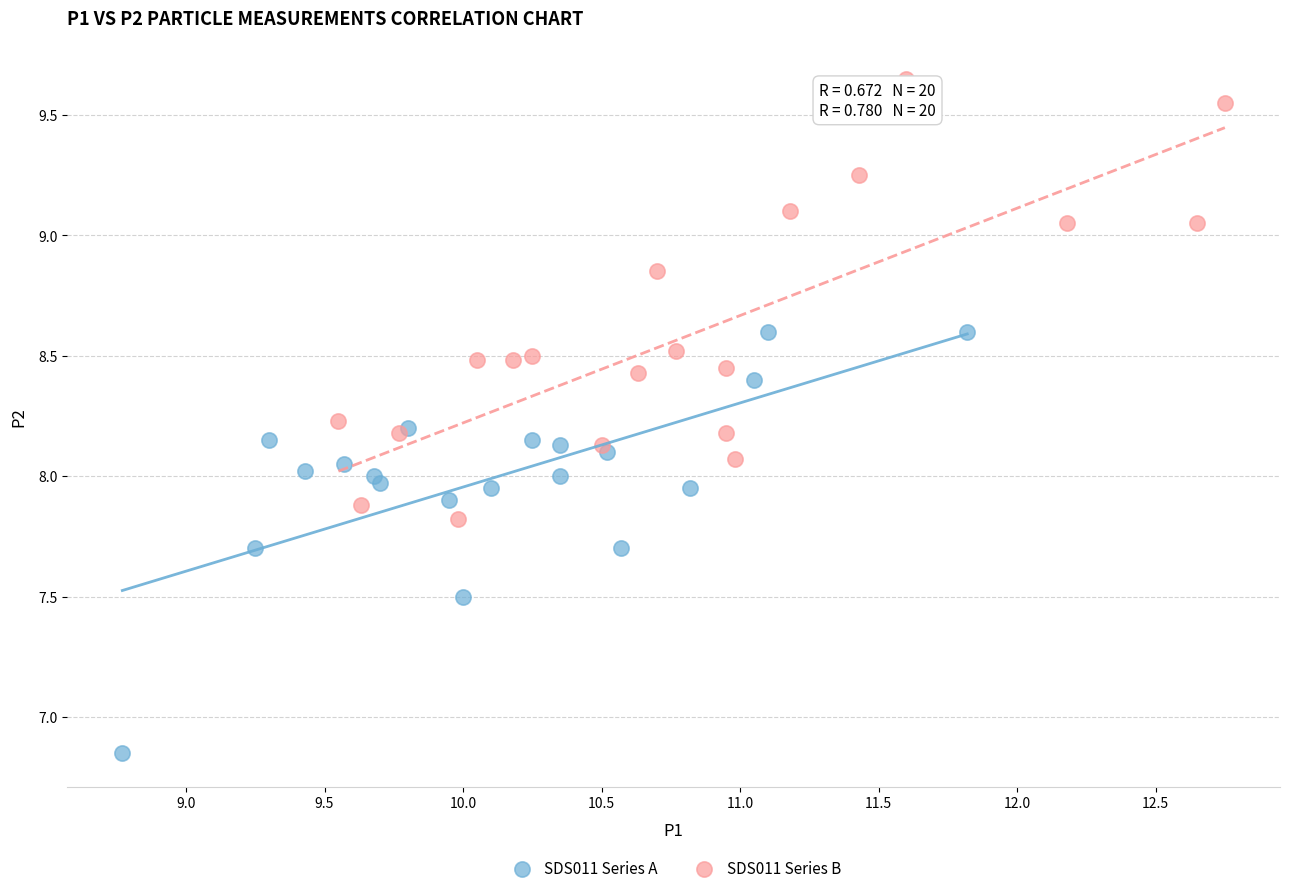

Which series reaches the maximum Y coordinate?

SDS011 Series B